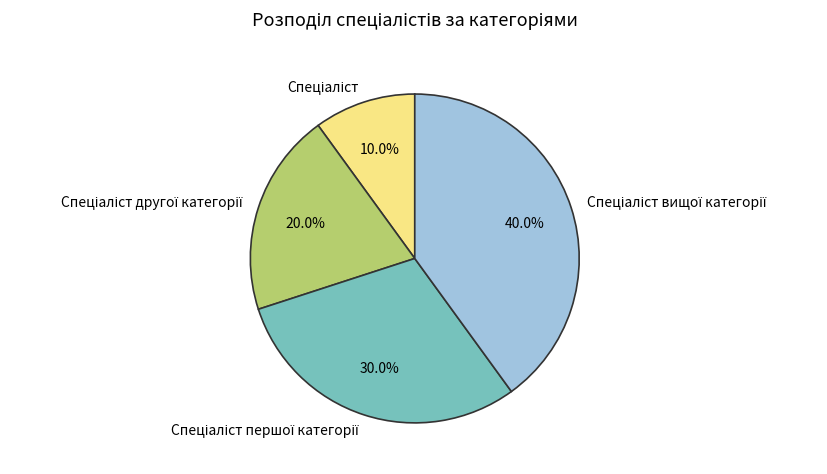

Is there any slice that represents more than half of the pie?

No